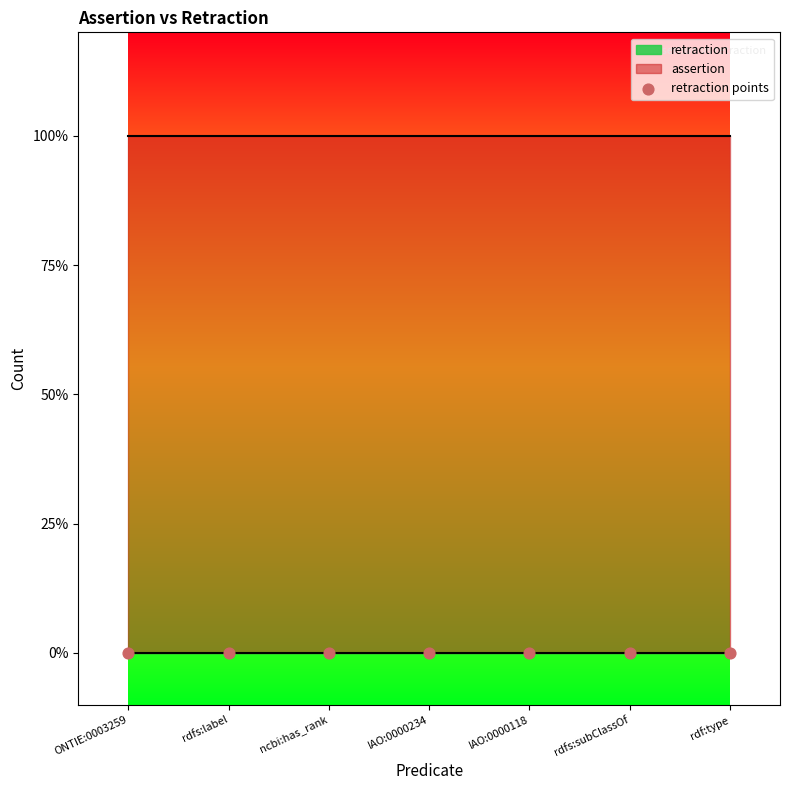

What are all the series names shown in the legend?

assertion, retraction